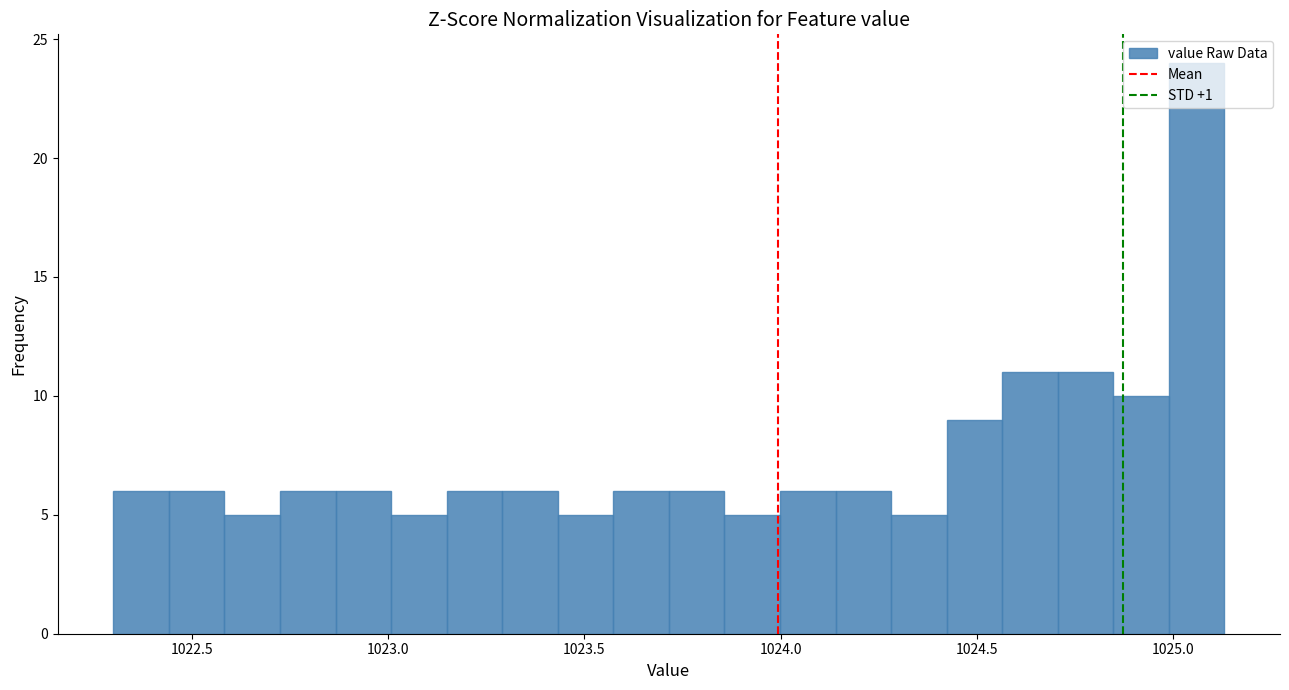

Around what value on the x-axis is the tallest bar? Give the approximate position of its centre, as read against the axis.

1025.05